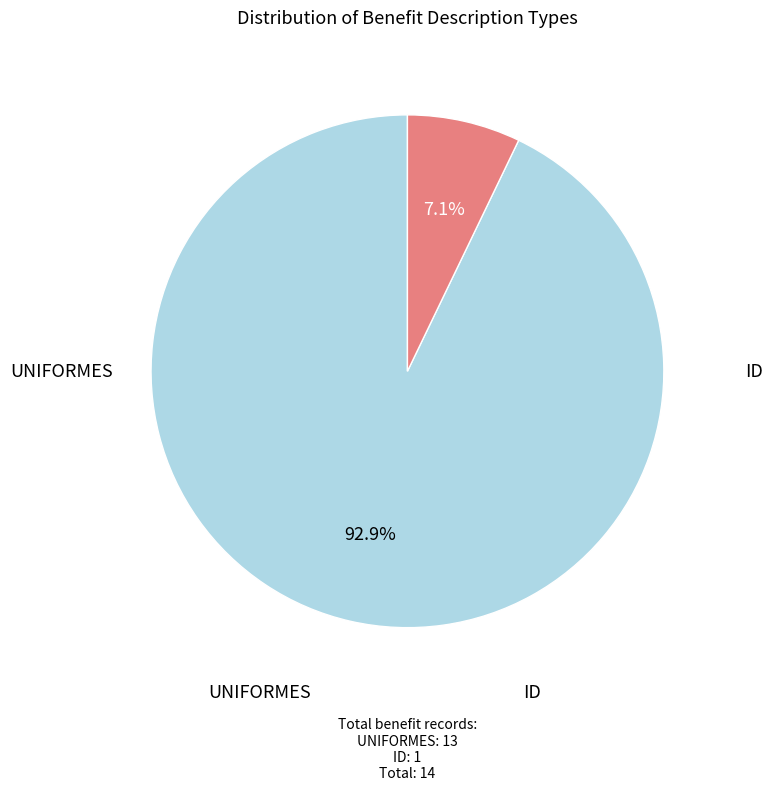

To the nearest percent, what is the combined percentage of ID and UNIFORMES?

100%